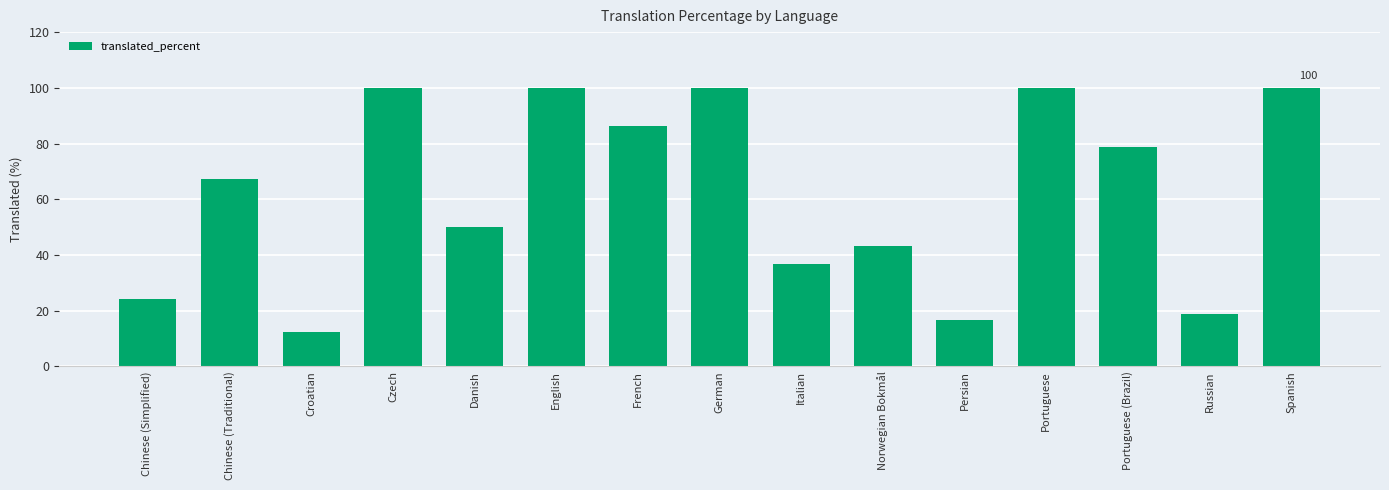

Reading right to left, what are all the values shown in this chart?

100.0	18.7	78.6	100.0	16.5	43.1	36.8	100.0	86.3	100.0	50.0	100.0	12.2	67.3	24.2